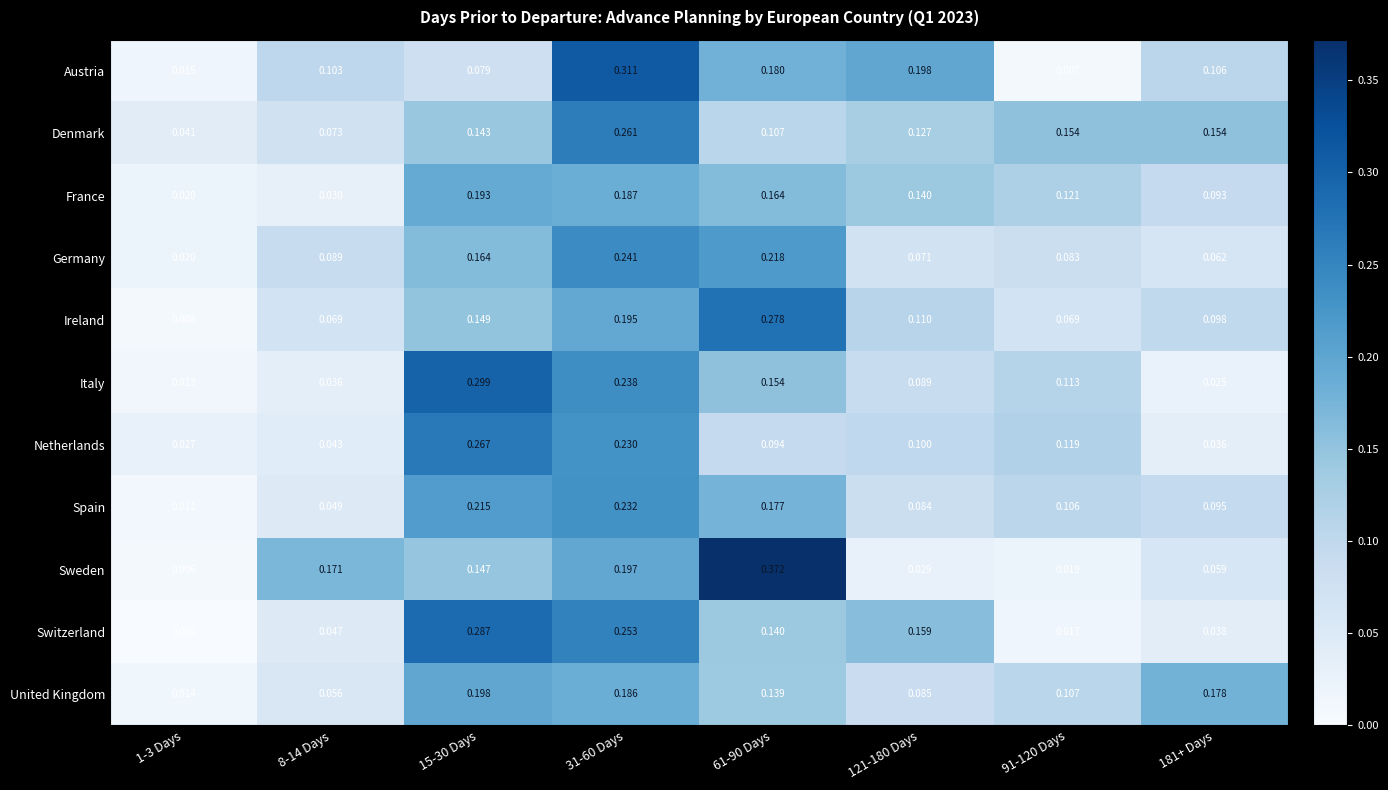

Rank the series at 8-14 Days from highest to lowest value.

Sweden, Austria, Germany, Denmark, Ireland, United Kingdom, Spain, Switzerland, Netherlands, Italy, France